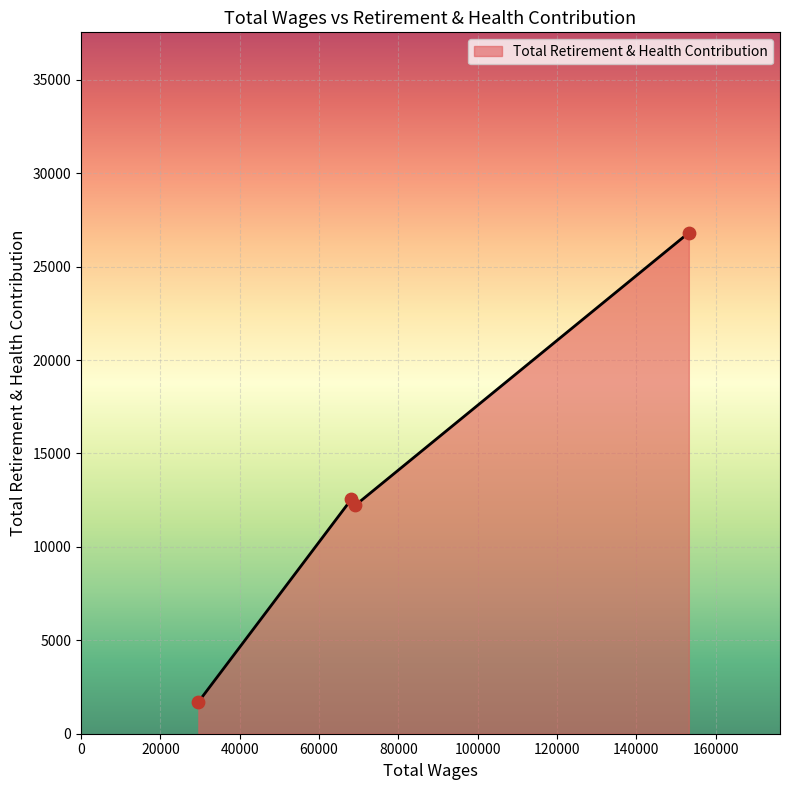

What is the greatest value displayed?

26817